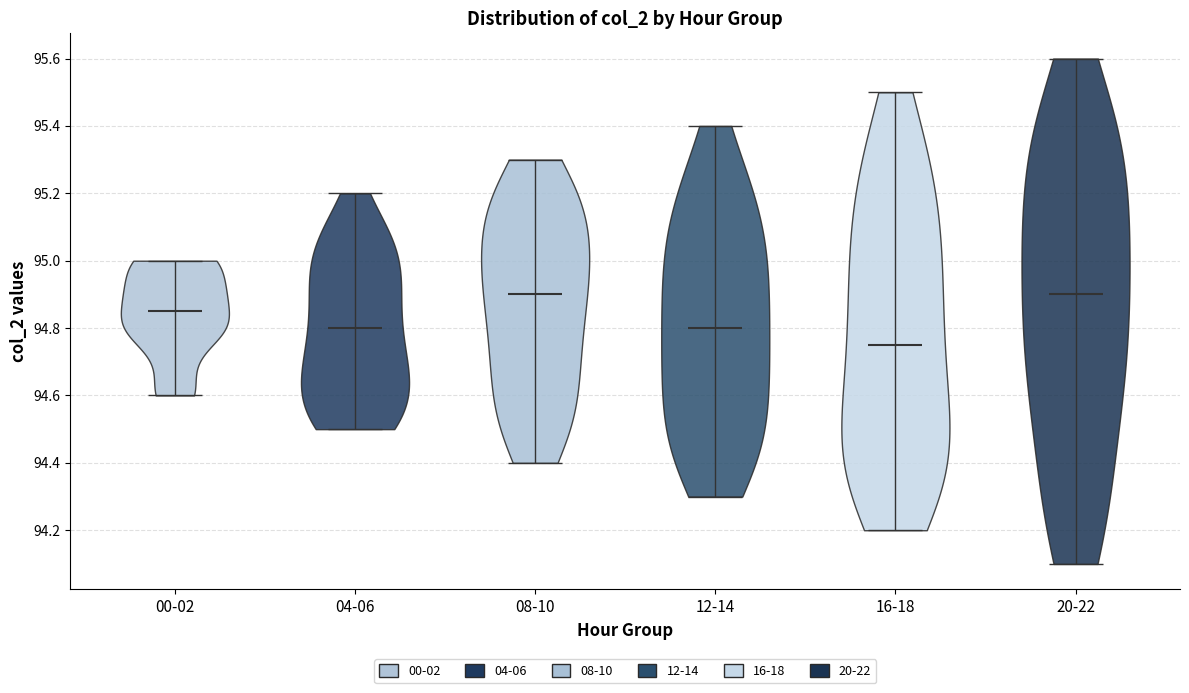

What is the lowest point the violin for 04-06 reaches on the y-axis? The values are not printed on the chart, so give them approximately, as read against the axis.

94.50